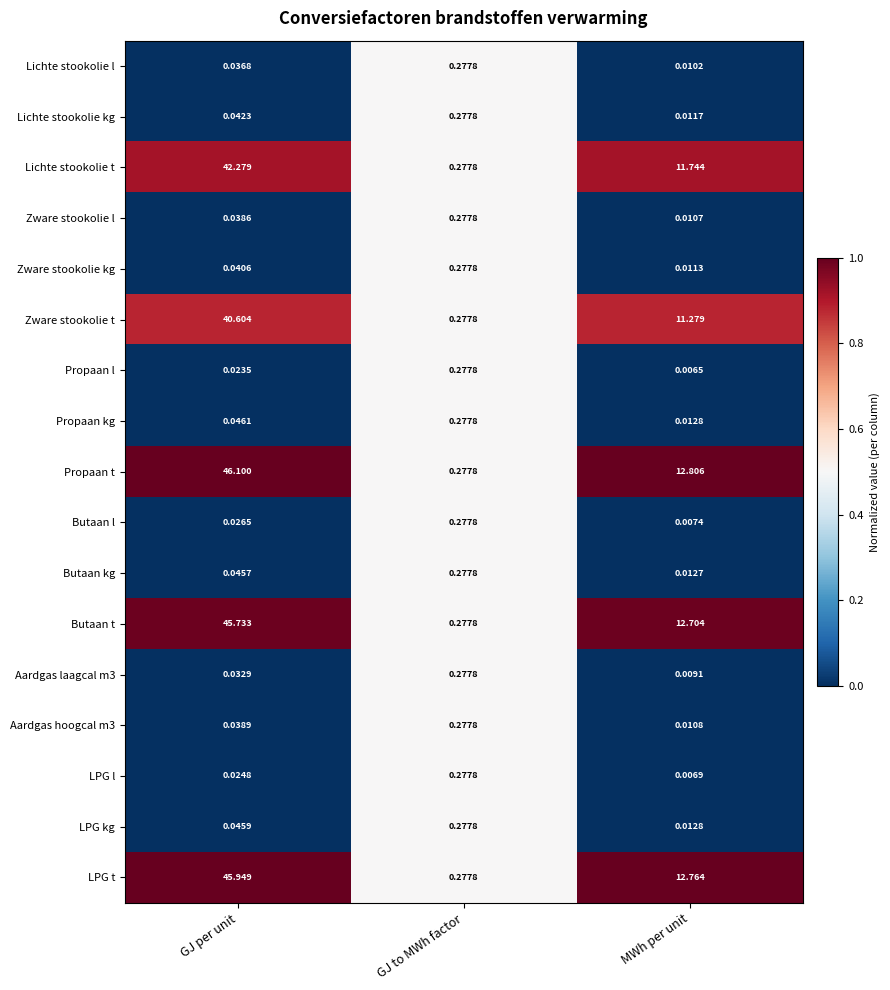

How many data points does each series have?

3